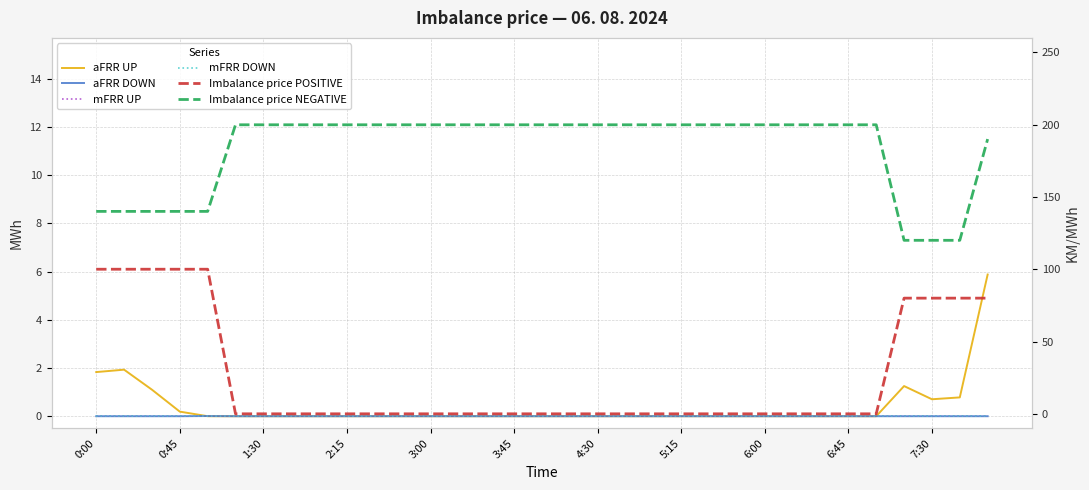

How many data points in aFRR DOWN are above 0?

1